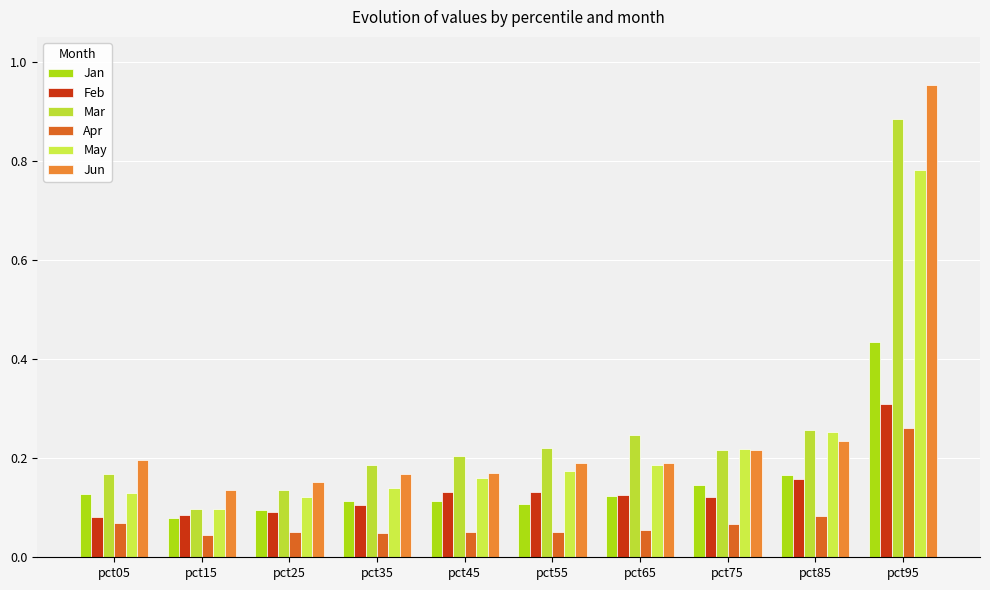

Is the value of Mar at pct15 greater than the value of Jun at pct65?

No